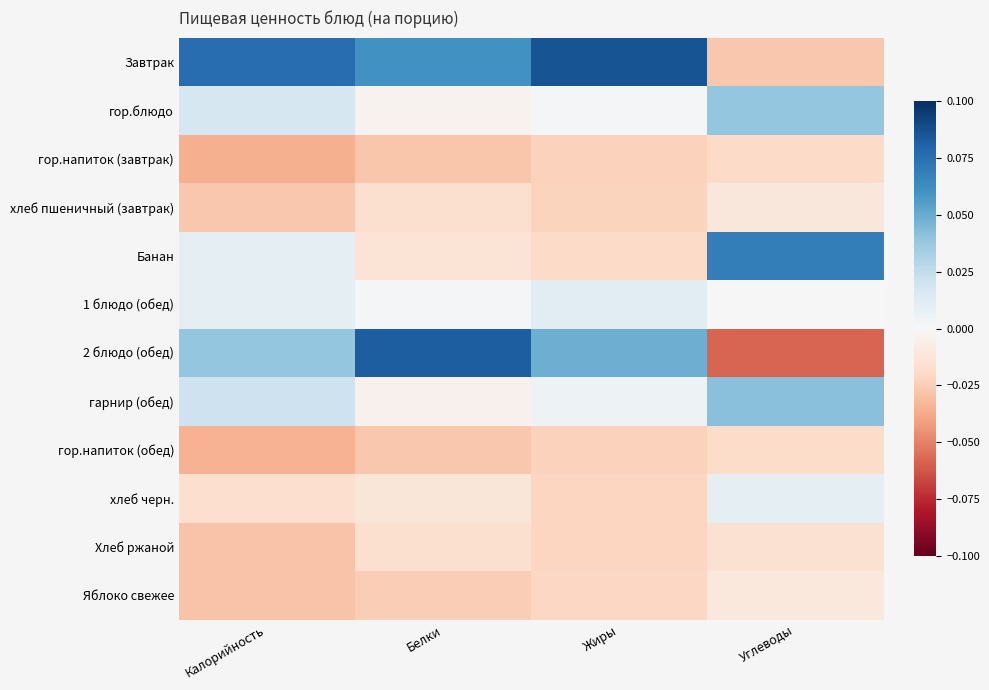

What is the greatest value displayed?

0.1